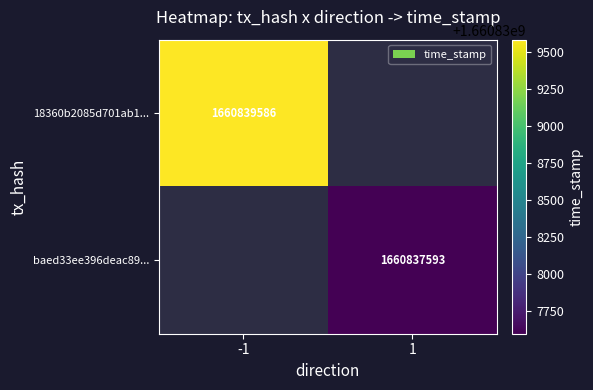

The value of baed33ee396deac89... at 1 is 1660837593. True or false?

True